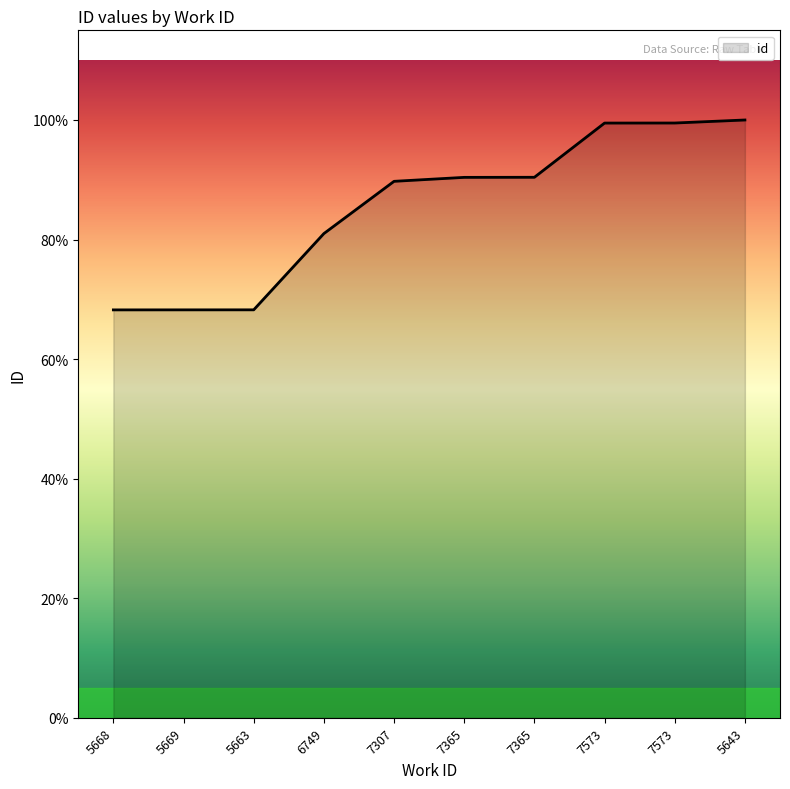

Does the chart have visible grid lines?

No